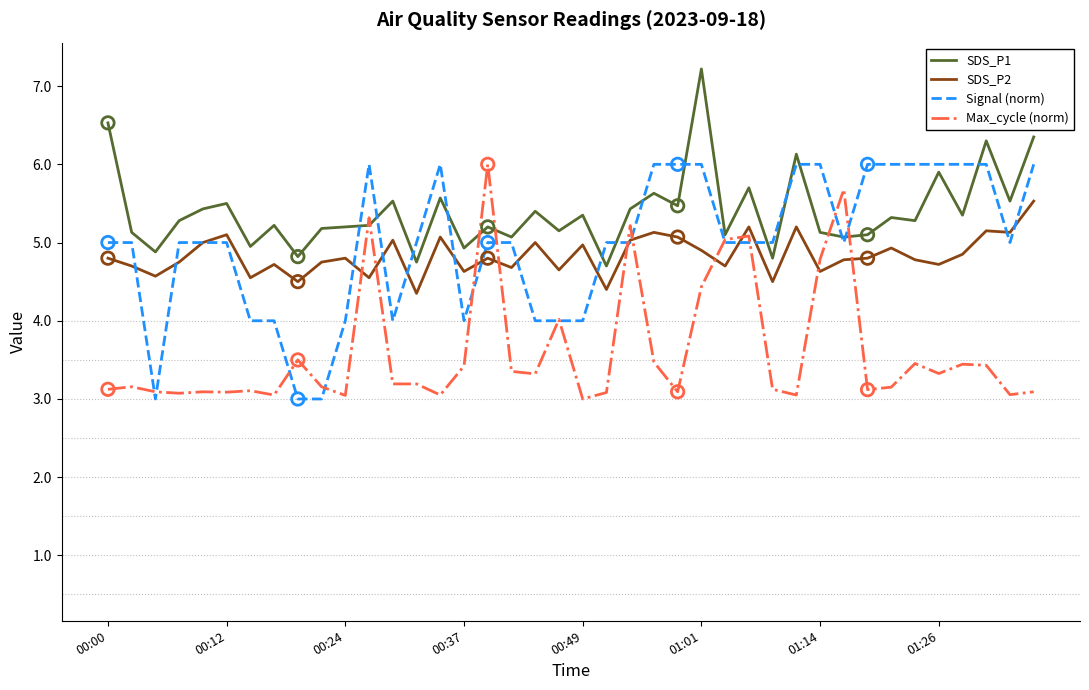

Which series has the largest total across all categories?

SDS_P1